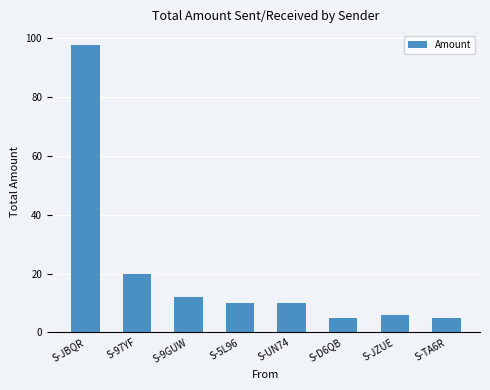

Reading right to left, transcribe all the data shown in this chart.

5.0	6.0	5.0	10.0	10.0	12.0	20.0	97.4